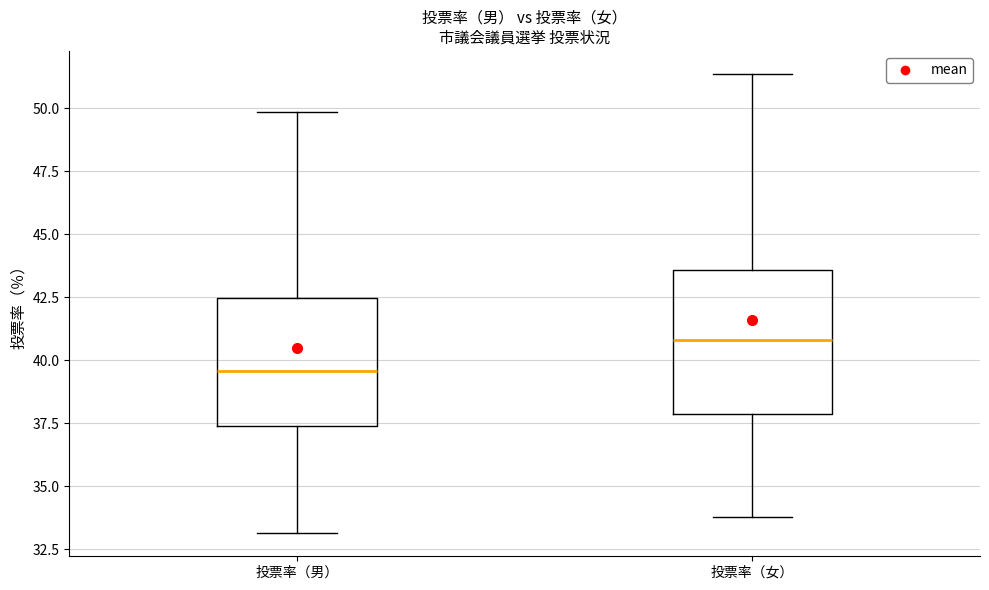

Which box has the lowest median line?

投票率（男）